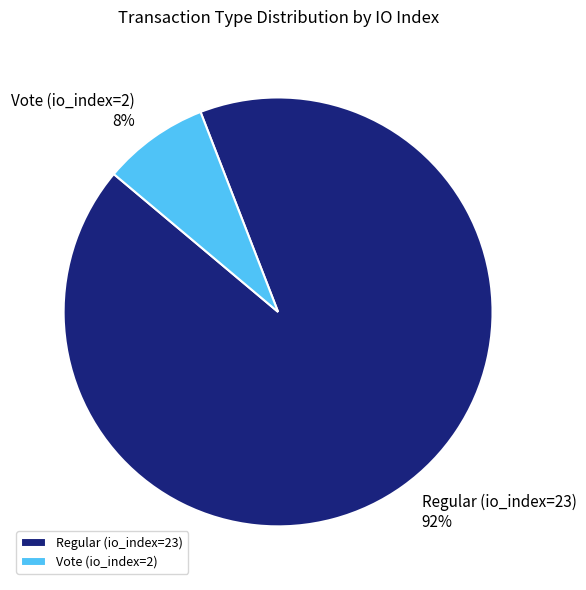

To the nearest percent, what portion does Vote (io_index=2) represent?

8%